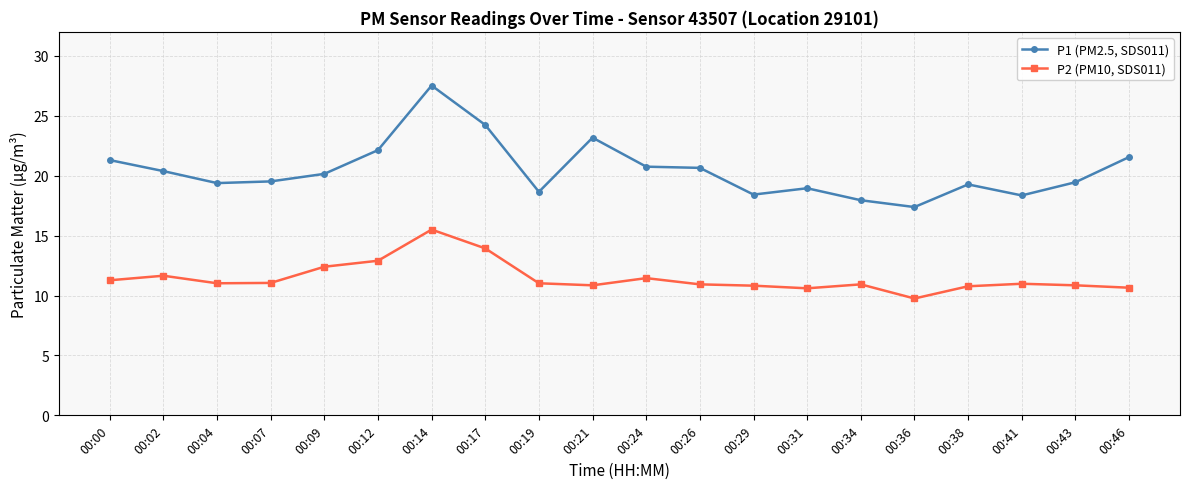

The P2 (PM10, SDS011) series shows 12.4 at 00:09. True or false?

True